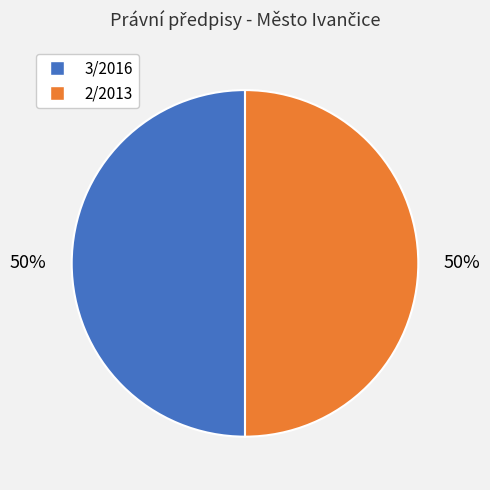

Is it true that 2/2013 is 59% of the pie?

False